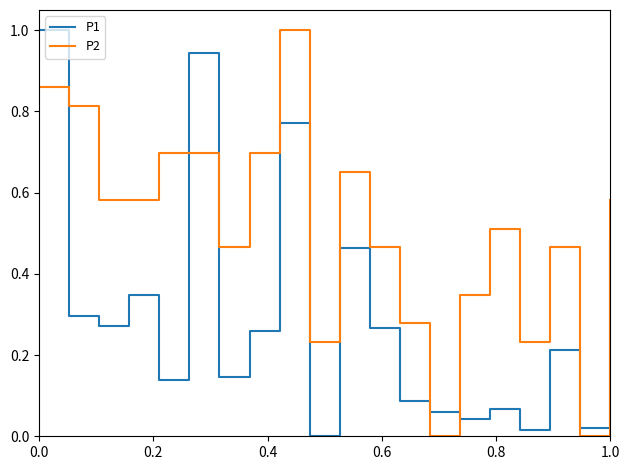

Does the chart have visible grid lines?

No